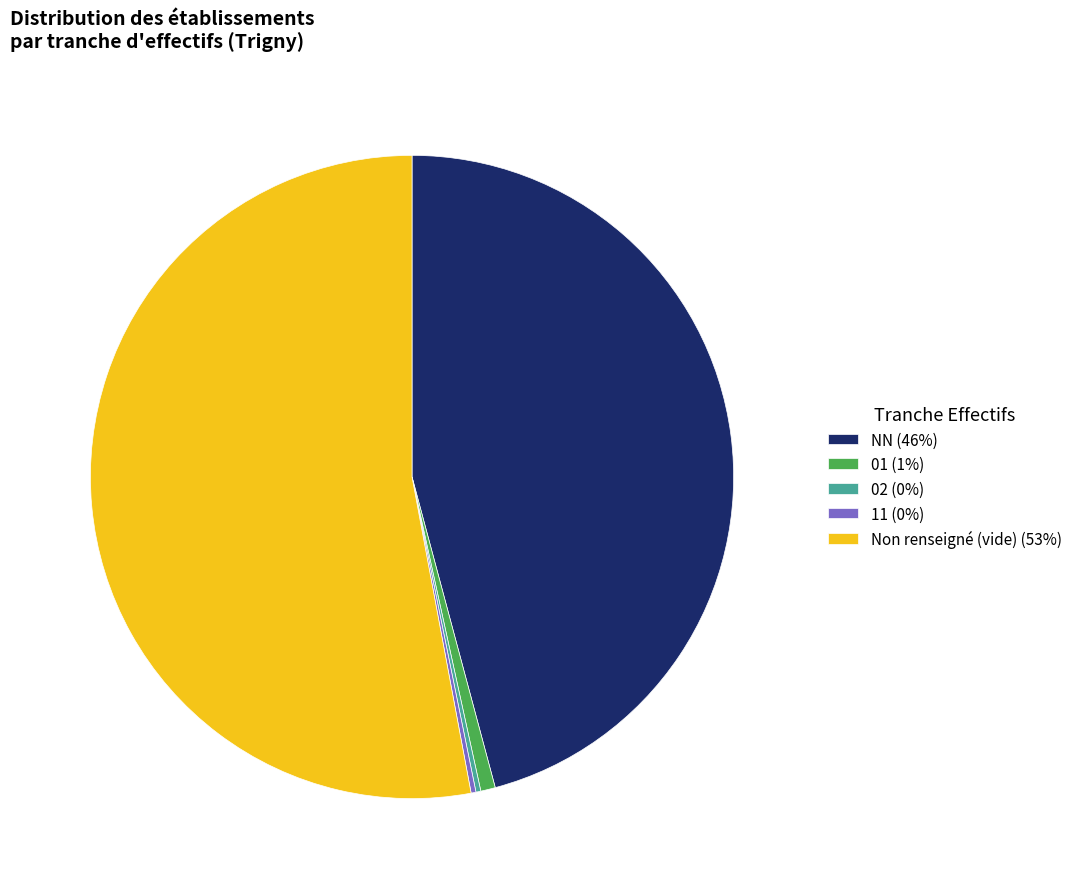

Is it true that 01 (1%) is 1% of the pie?

True